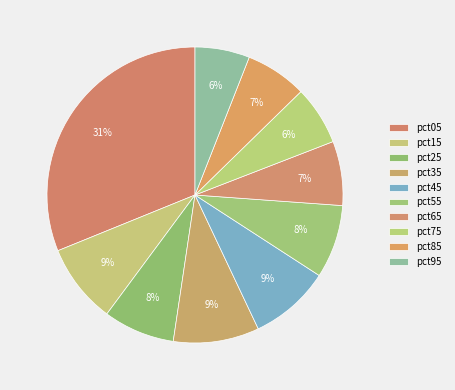

Which category has the smallest portion of the pie?

pct95